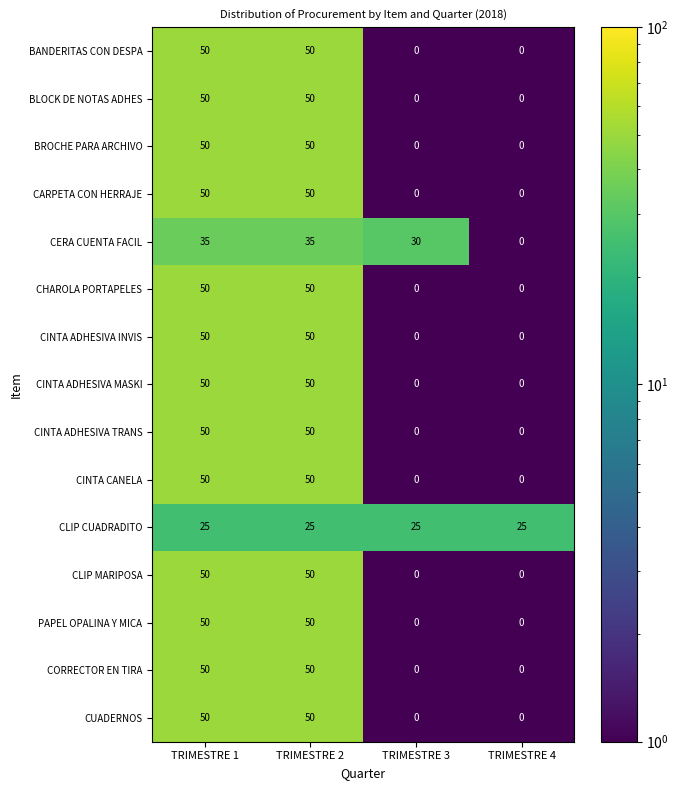

What is the difference between the maximum and minimum values in the CINTA ADHESIVA MASKI series?

50